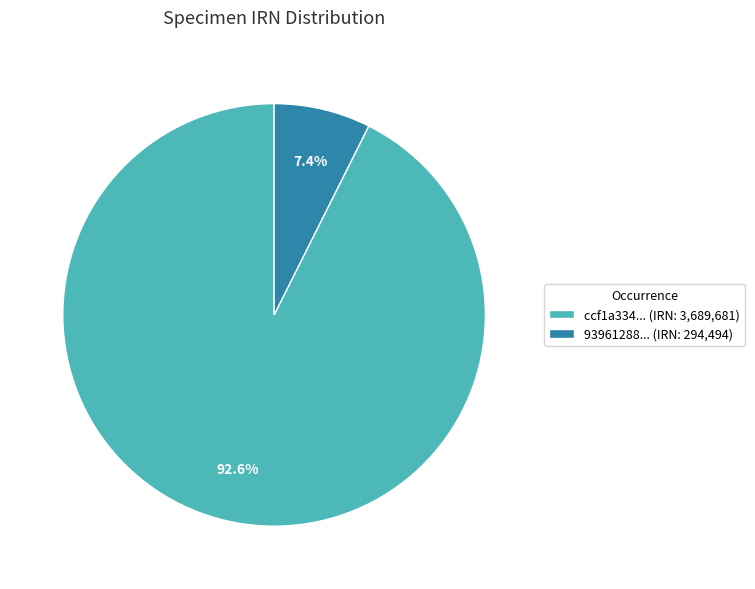

Which category accounts for the majority?

ccf1a334... (IRN: 3,689,681)